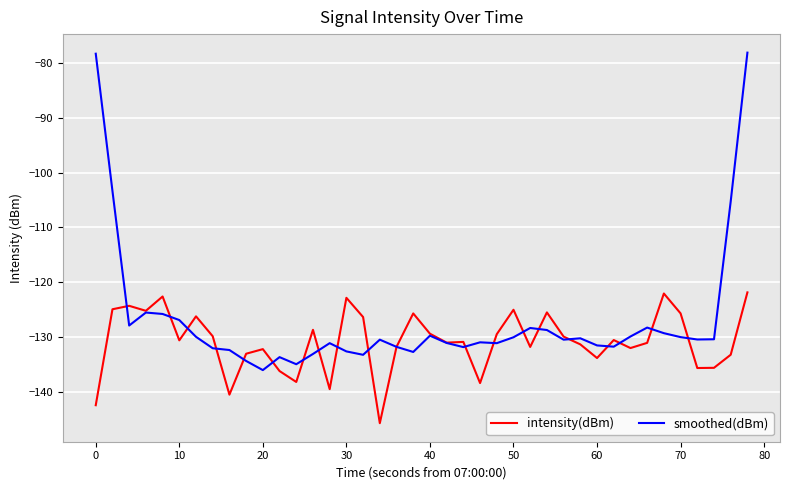

List the series in order of their peak value, highest first.

smoothed(dBm), intensity(dBm)